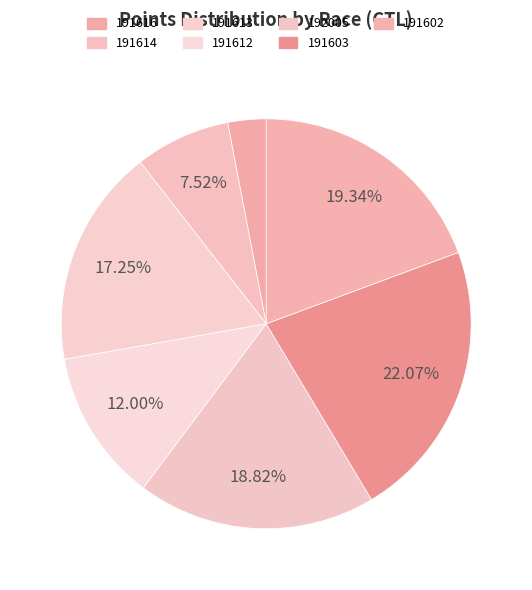

Rank the categories by value from highest to lowest.

191603, 191602, 192005, 191613, 191612, 191614, 191616